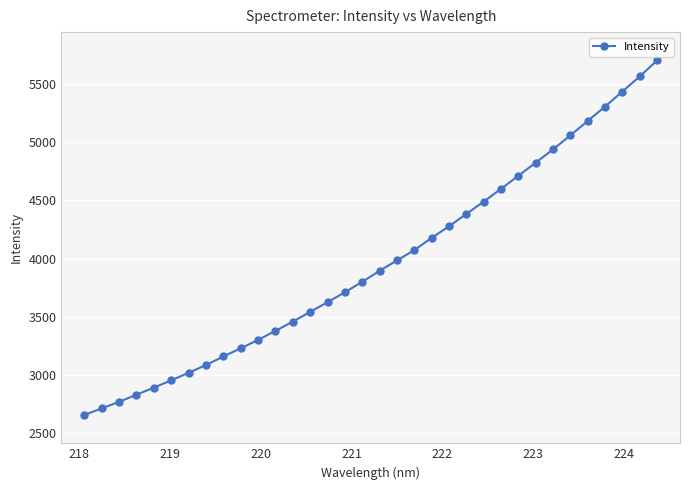

What is the value of the 30th point from the left?

5183.3